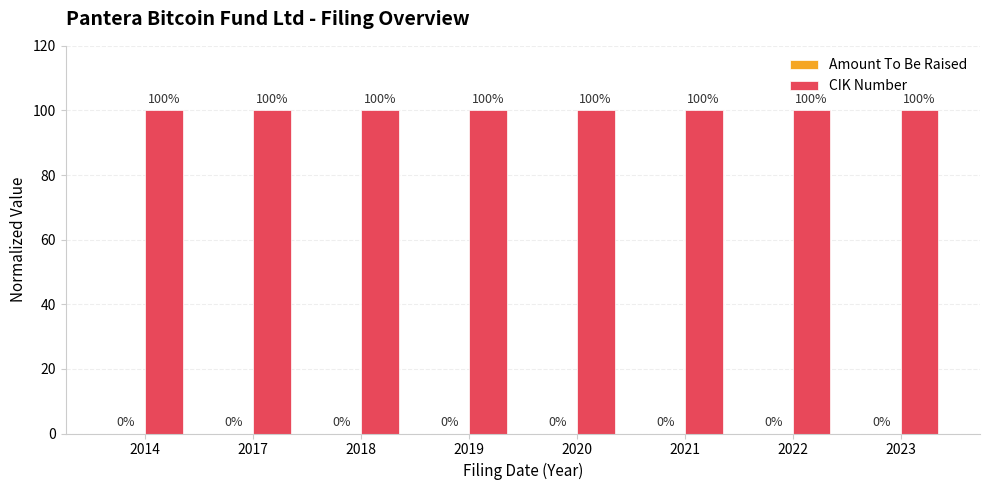

Reading right to left, what are all the values shown in this chart?

Amount To Be Raised: 2023=0	2022=0	2021=0	2020=0	2019=0	2018=0	2017=0	2014=0
CIK Number: 2023=100	2022=100	2021=100	2020=100	2019=100	2018=100	2017=100	2014=100